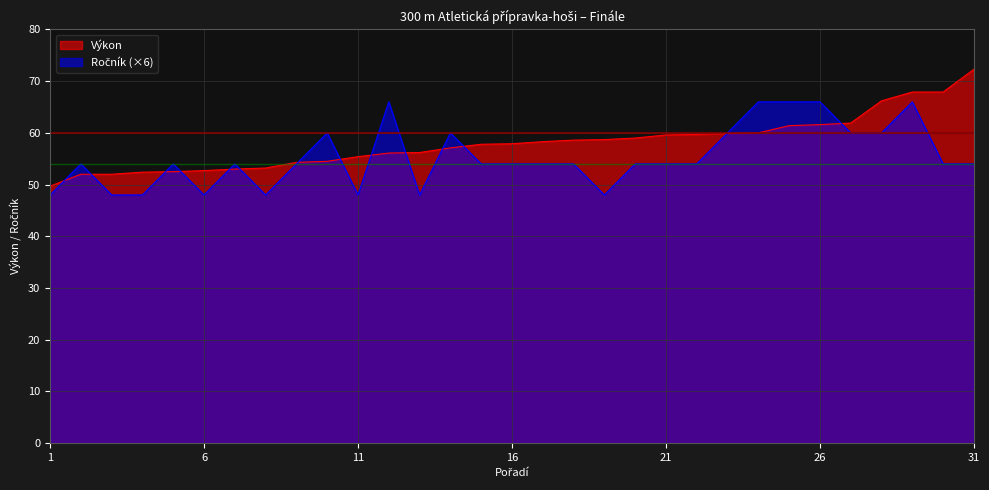

What is the maximum value for Výkon?

72.3